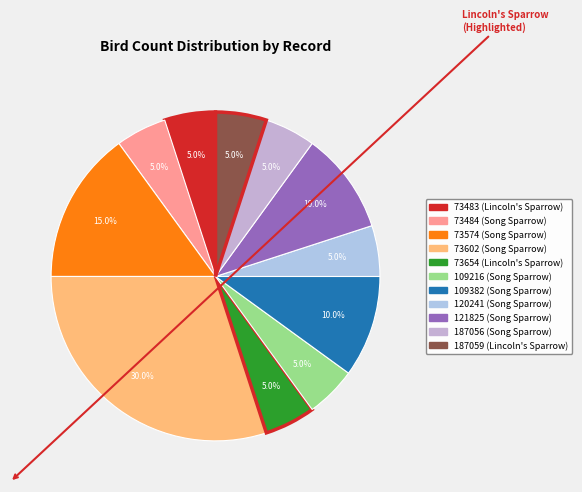

What percentage is the 120241 slice, to the nearest percent?

5%